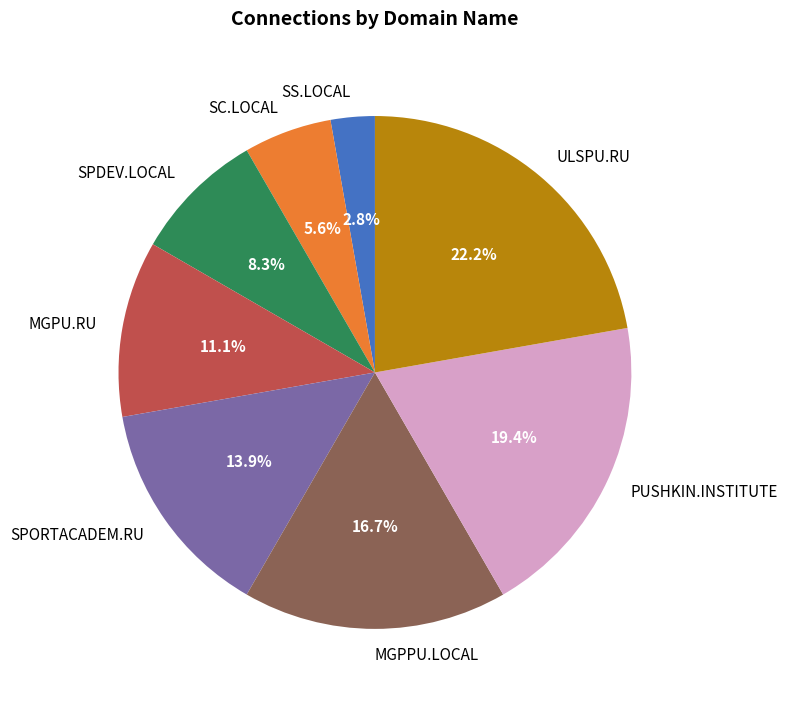

True or false: SPDEV.LOCAL accounts for 1% of the total.

False